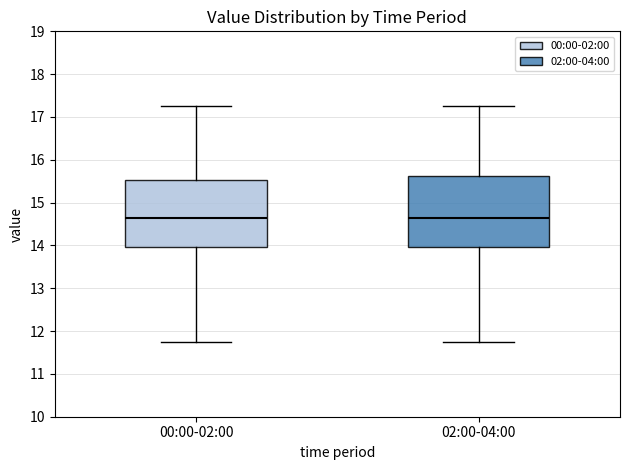

Reading left to right, read every box against the y-axis: the position of its median line, the range the box covers, and the ends of its whiskers. The values are not printed on the chart, so give them approximately, as read against the axis.

00:00-02:00: median 14.6, box 14.0 to 15.5, whiskers 11.8 to 17.3
02:00-04:00: median 14.6, box 14.0 to 15.6, whiskers 11.8 to 17.3